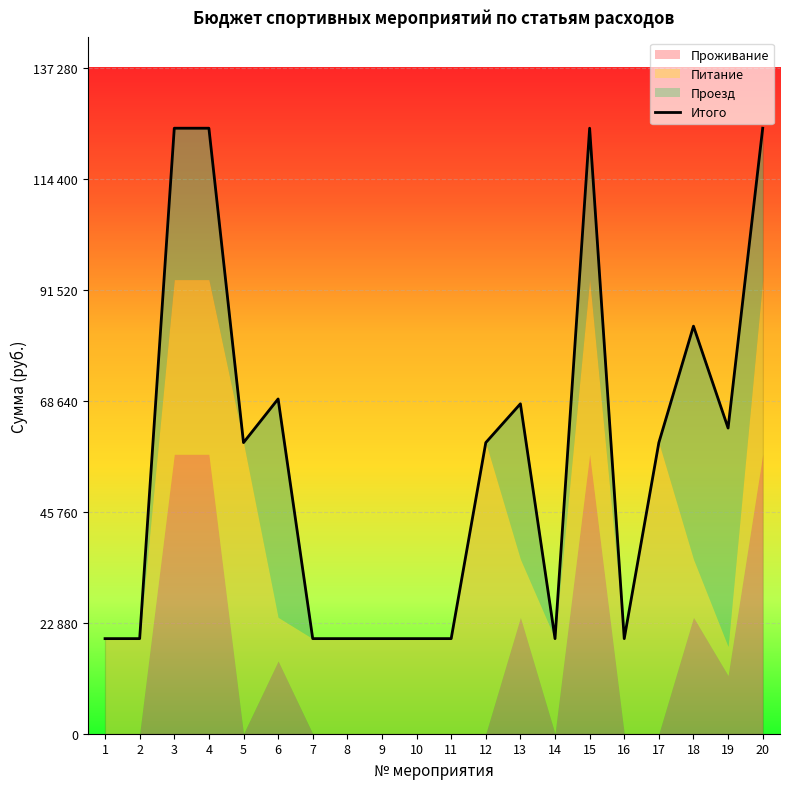

What value does the Питание series have at 15?

36000